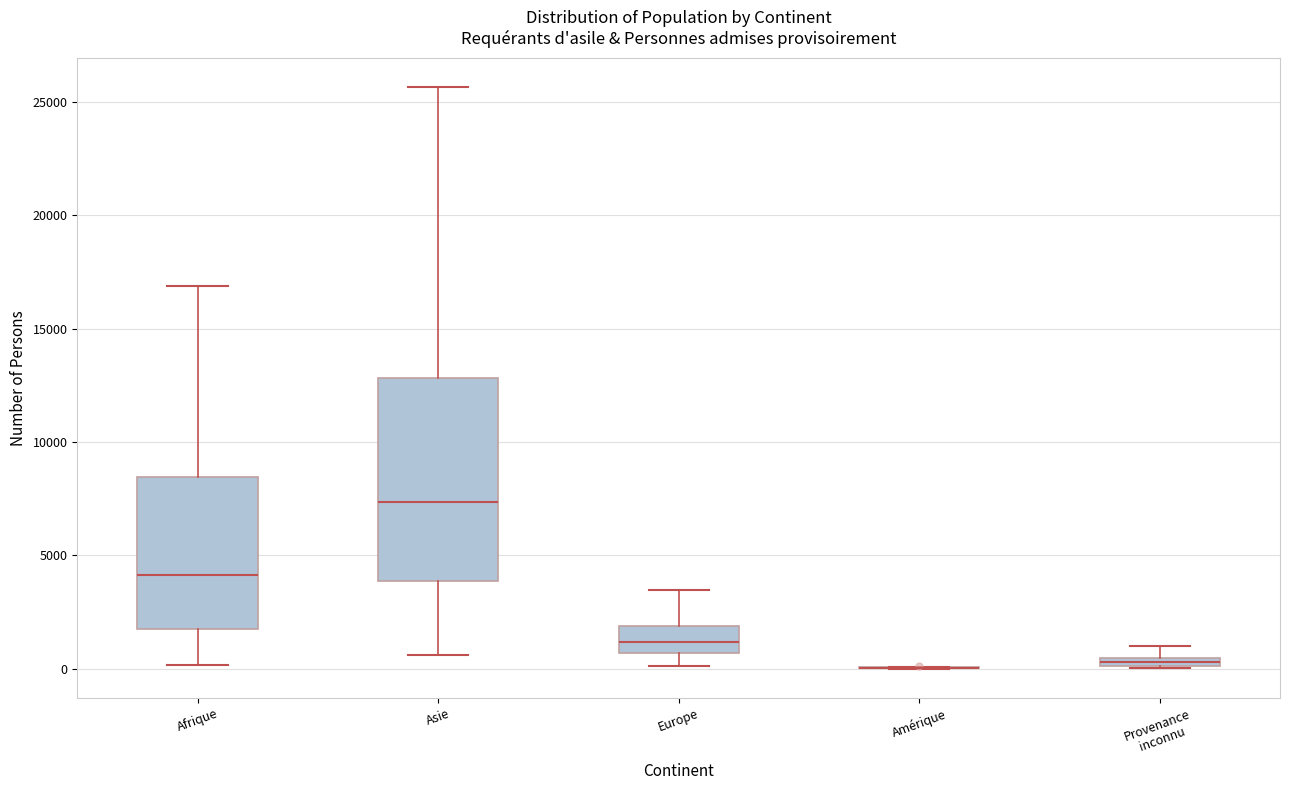

Which box is the tallest, from its lower edge to its upper edge?

Asie